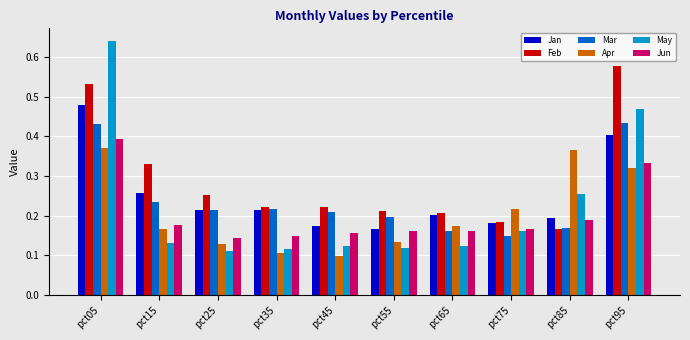

Does the chart contain stacked bars?

No